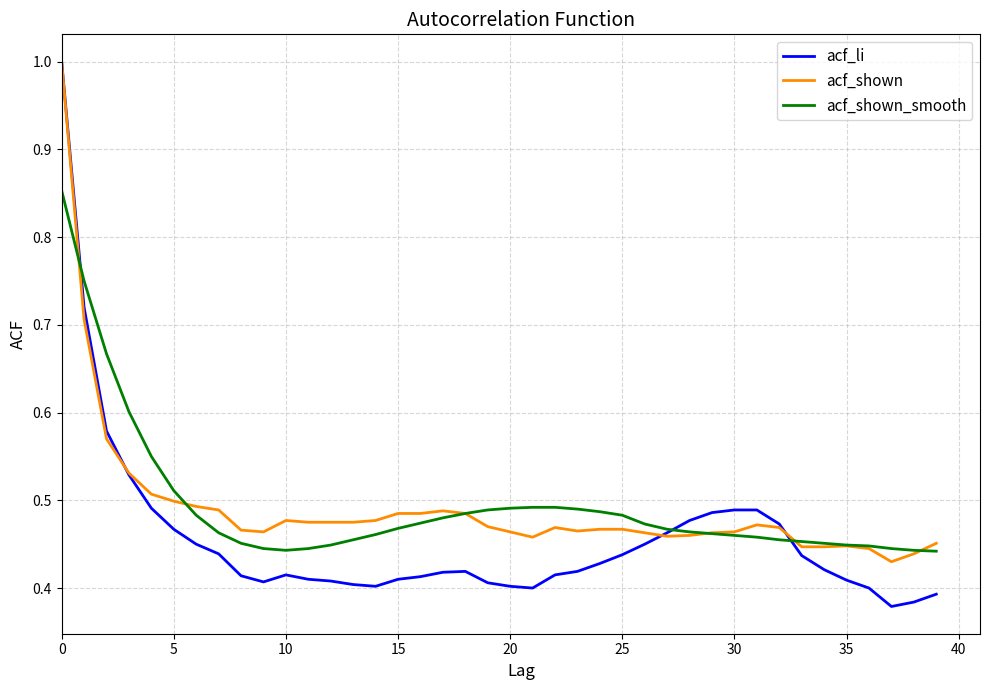

At how many categories does at least one series exceed 0?

40